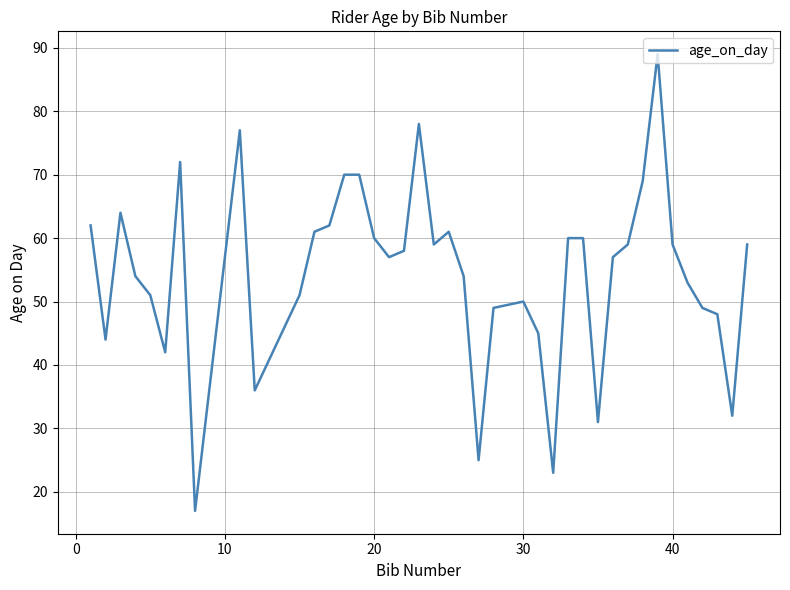

How many lines are shown in the chart?

1